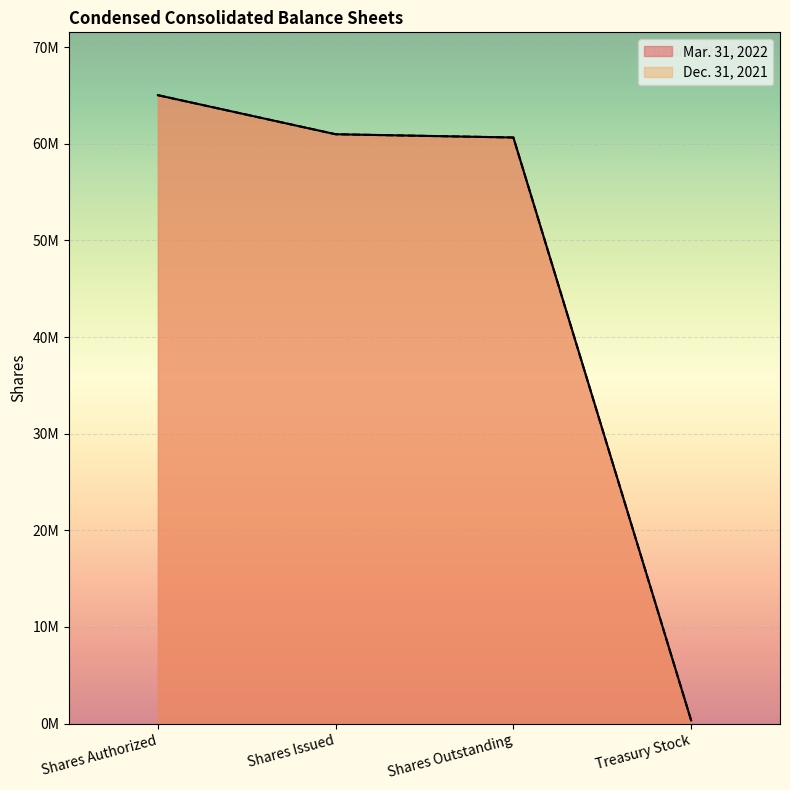

Reading left to right, extract all data points from this chart.

Mar. 31, 2022: 65035579	60992259	60656076	336183
Dec. 31, 2021: 65035579	60992259	60656076	336183